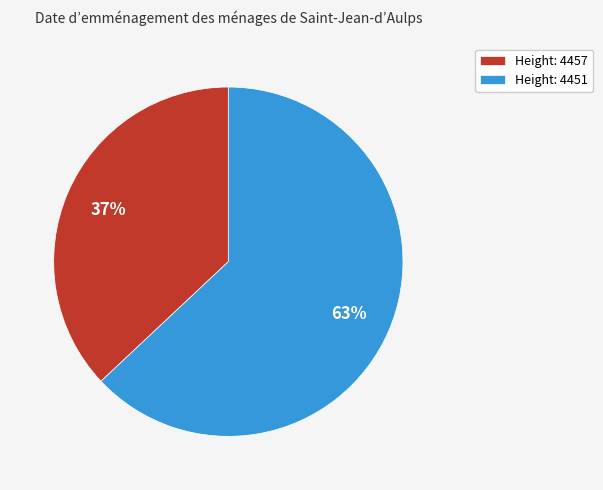

To the nearest percent, what percentage of the pie is Height: 4451?

63%